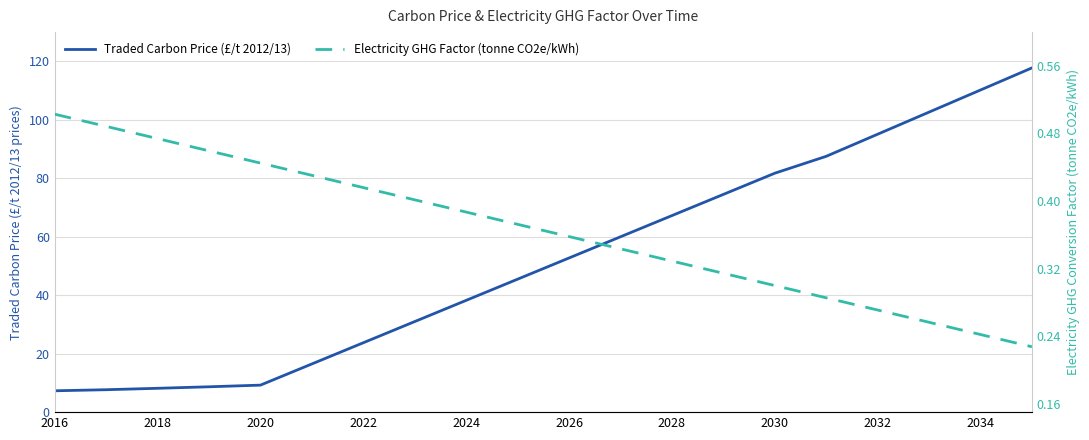

List the series in order of their peak value, lowest first.

Electricity GHG Factor (tonne CO2e/kWh), Traded Carbon Price (£/t 2012/13)